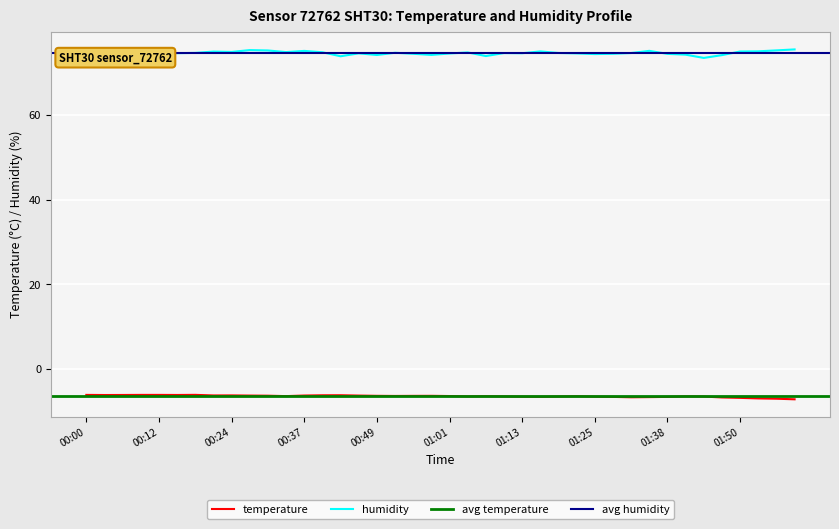

What is the difference between the maximum and second lowest values in the humidity series?

1.6